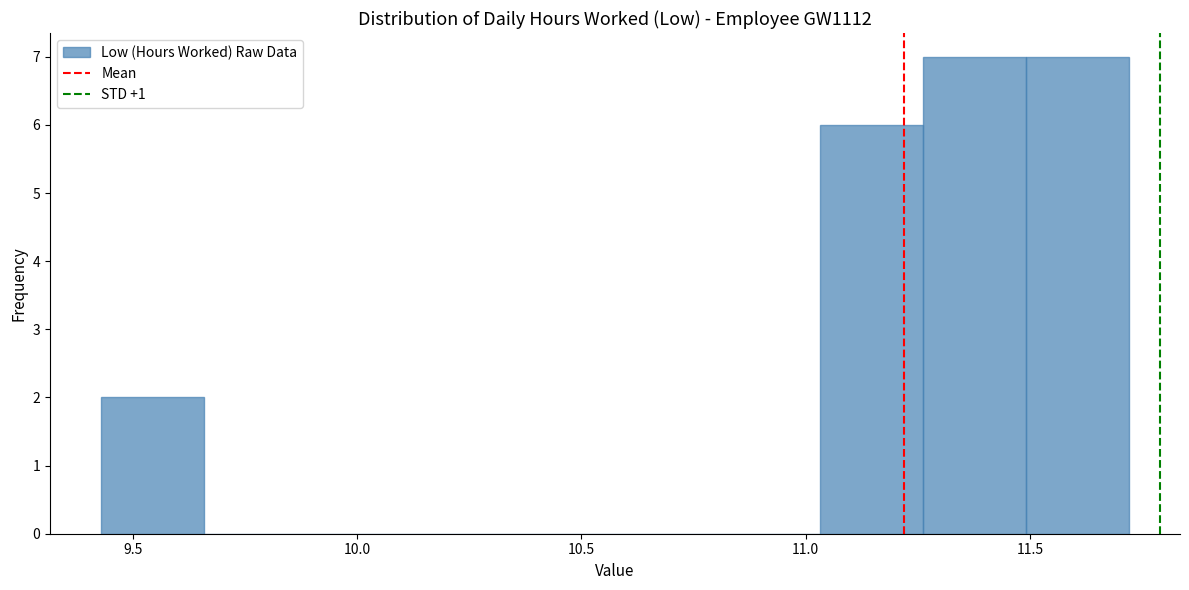

How tall is the bar that spans 9.45 to 9.65 on the x-axis? Neither the bar edges nor the heights are printed on the chart, so give them approximately, as read against the axes.

2